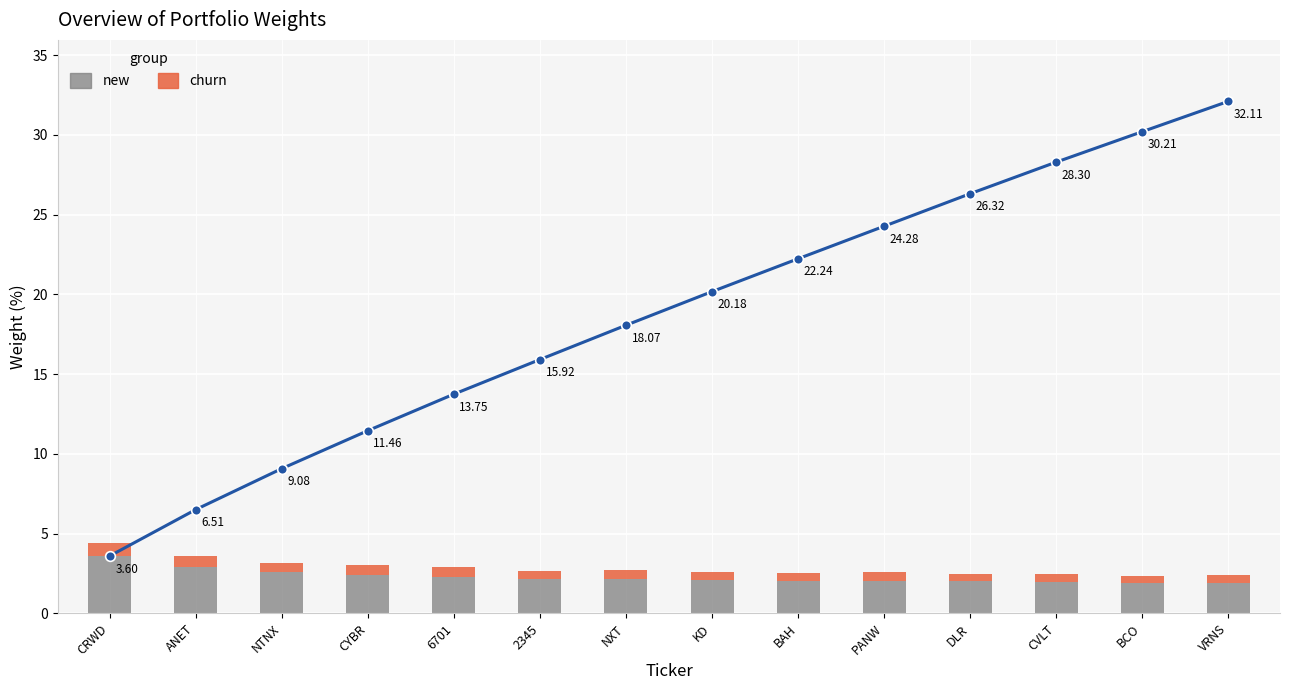

What is the label of the 2nd bar from the right?

BCO